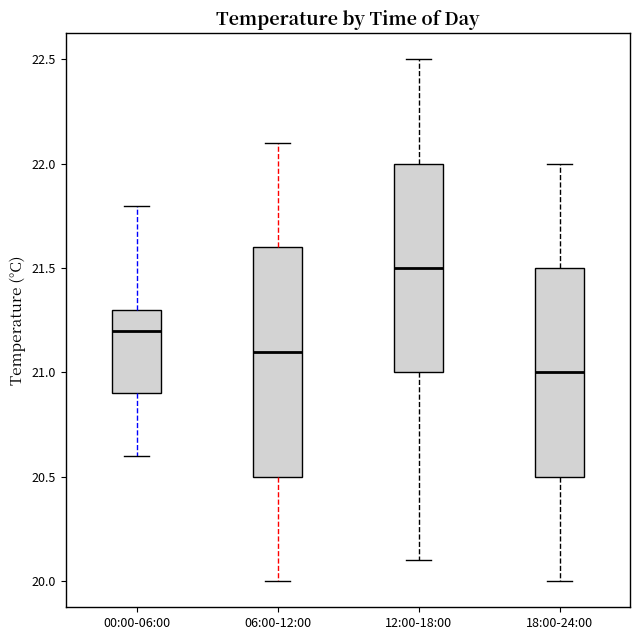

Which box has the highest median line?

12:00-18:00